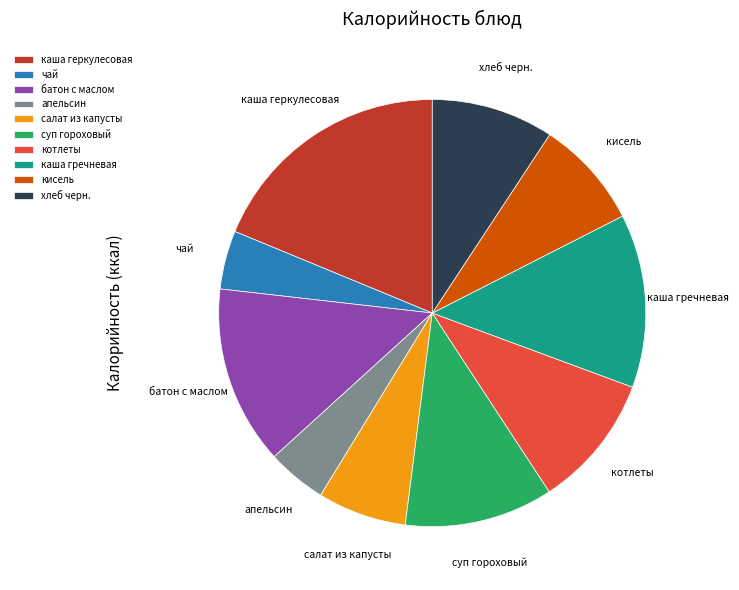

Does салат из капусты represent more than half of the total?

No